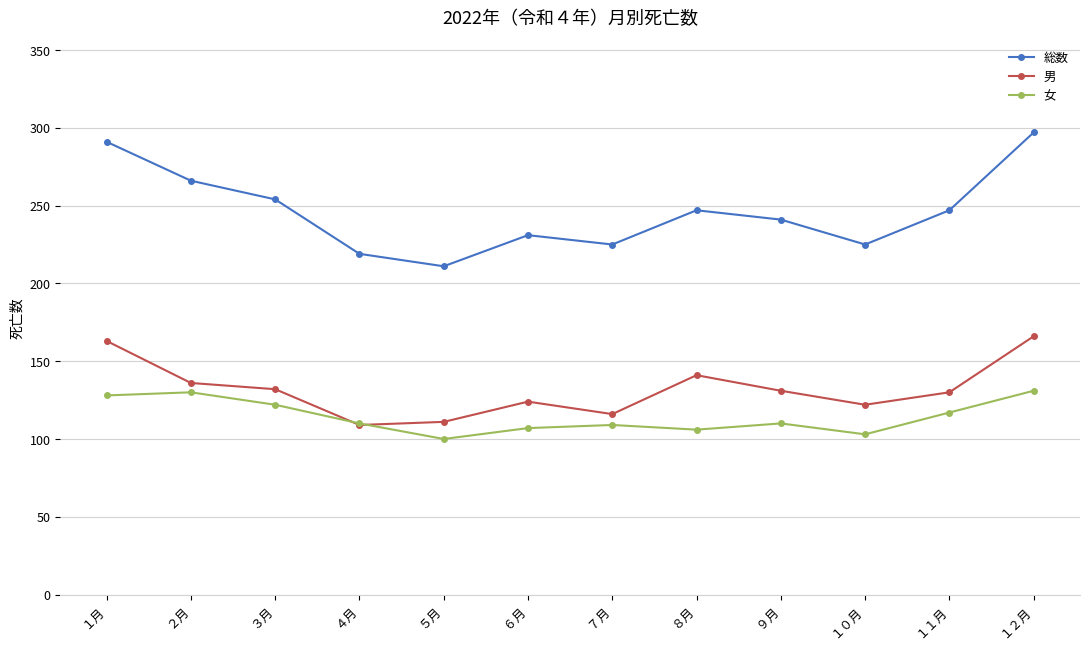

What is the highest value of the 総数 series?

297